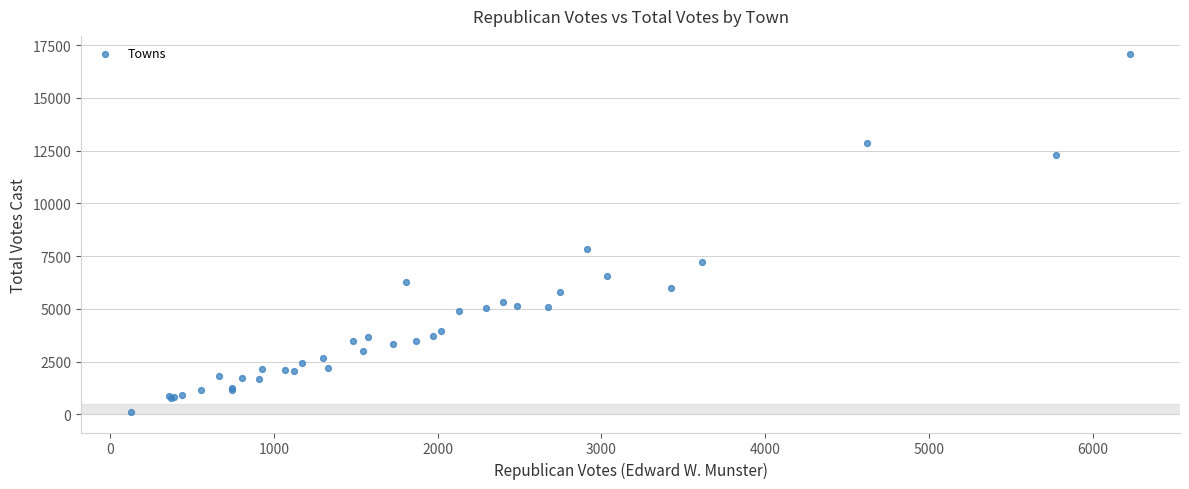

What Y value in the scatter plot is closest to 8608?

7842